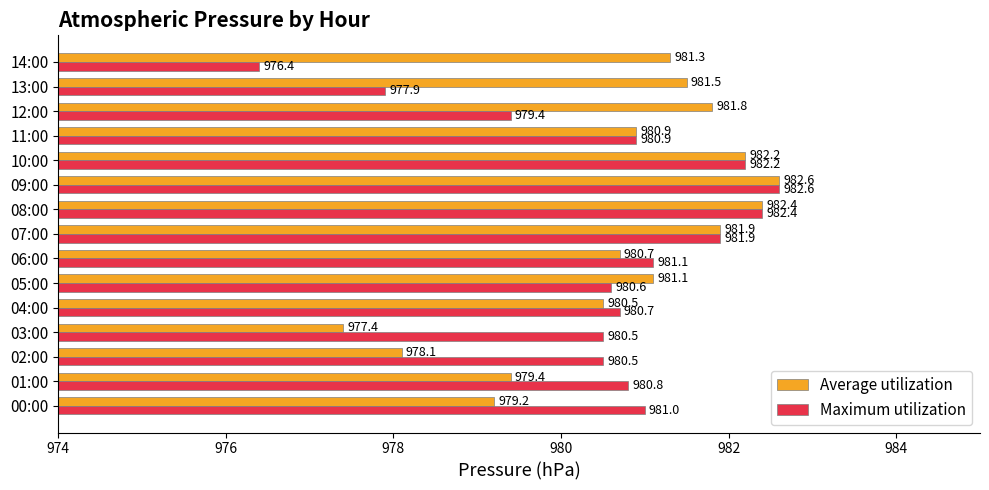

What is the spread (max minus min) of values at 00:00?

1.8